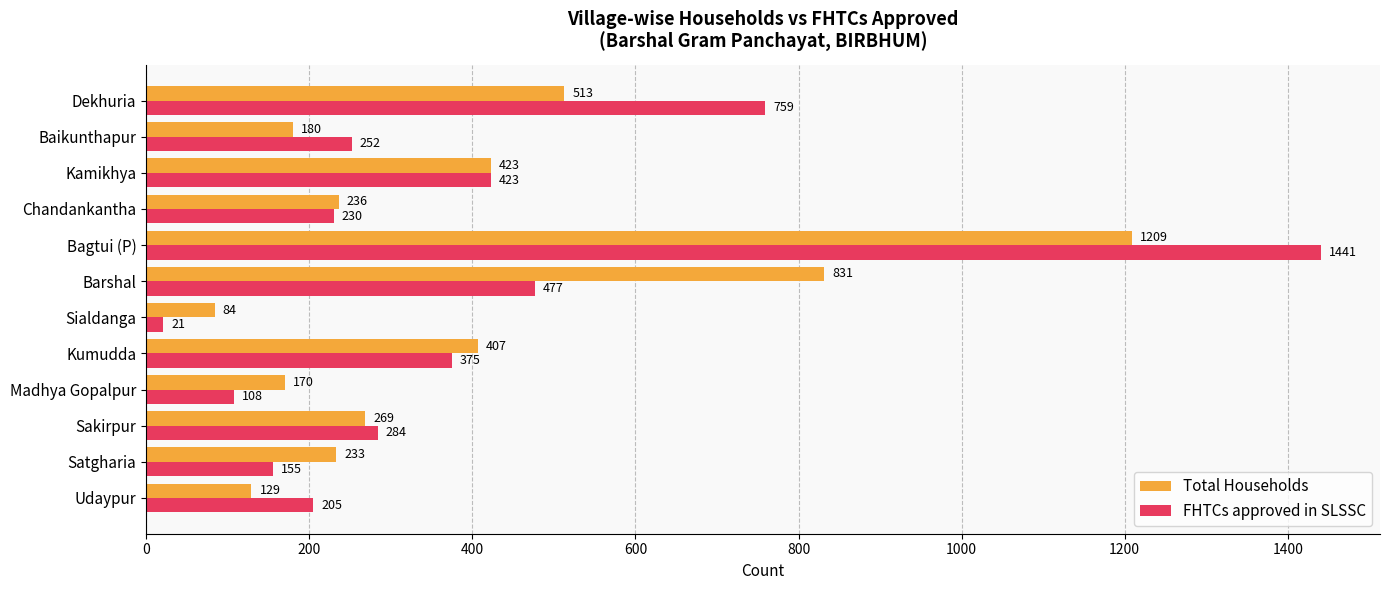

What is the minimum value shown in the chart?

21